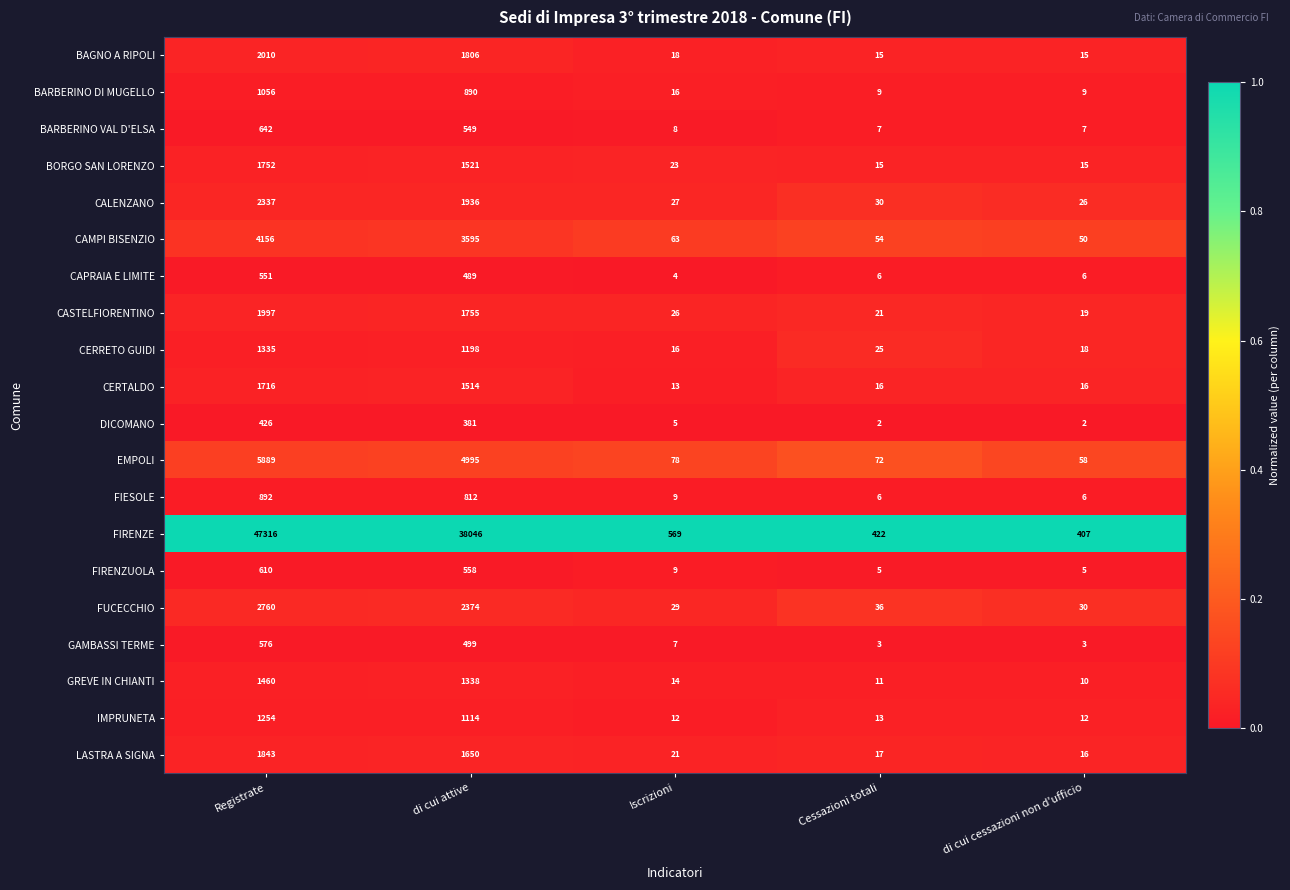

What is the total value across all series at di cui attive?

67020